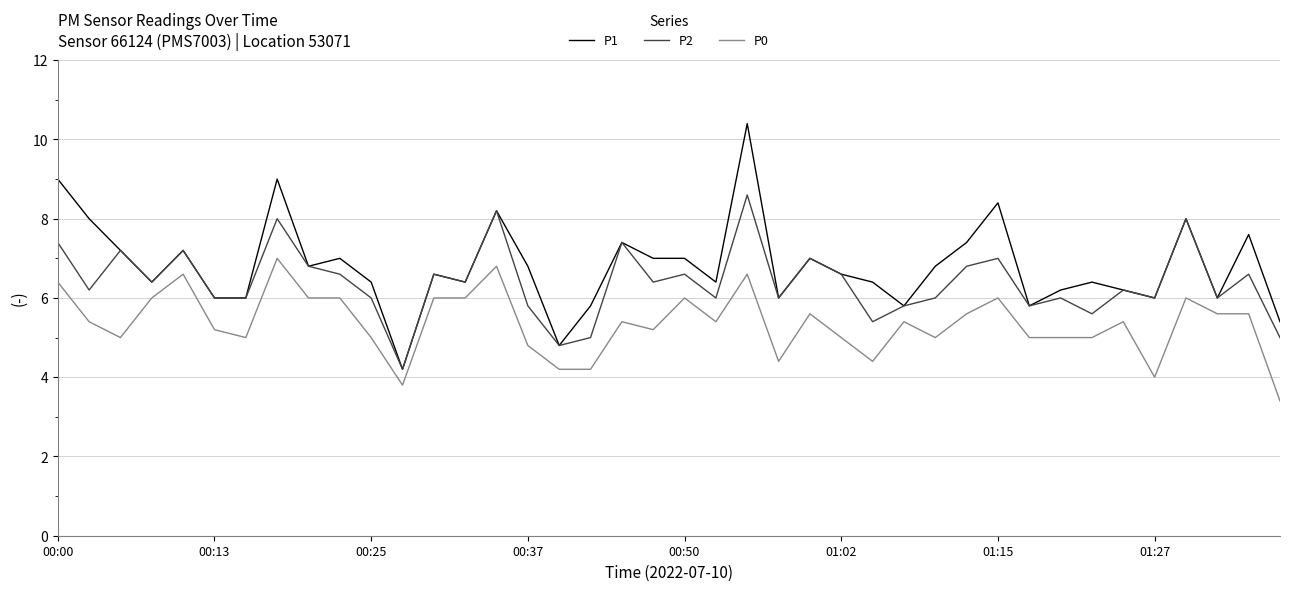

Which series has the largest range (max minus min)?

P1